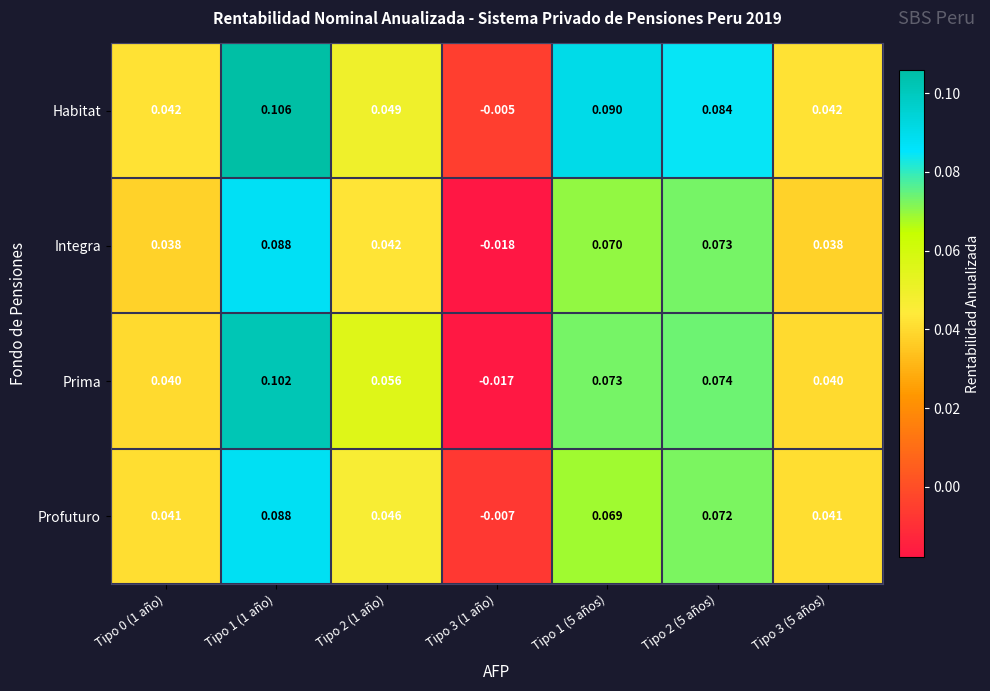

Is the value of Profuturo at Tipo 2 (1 año) greater than the value of Integra at Tipo 0 (1 año)?

Yes